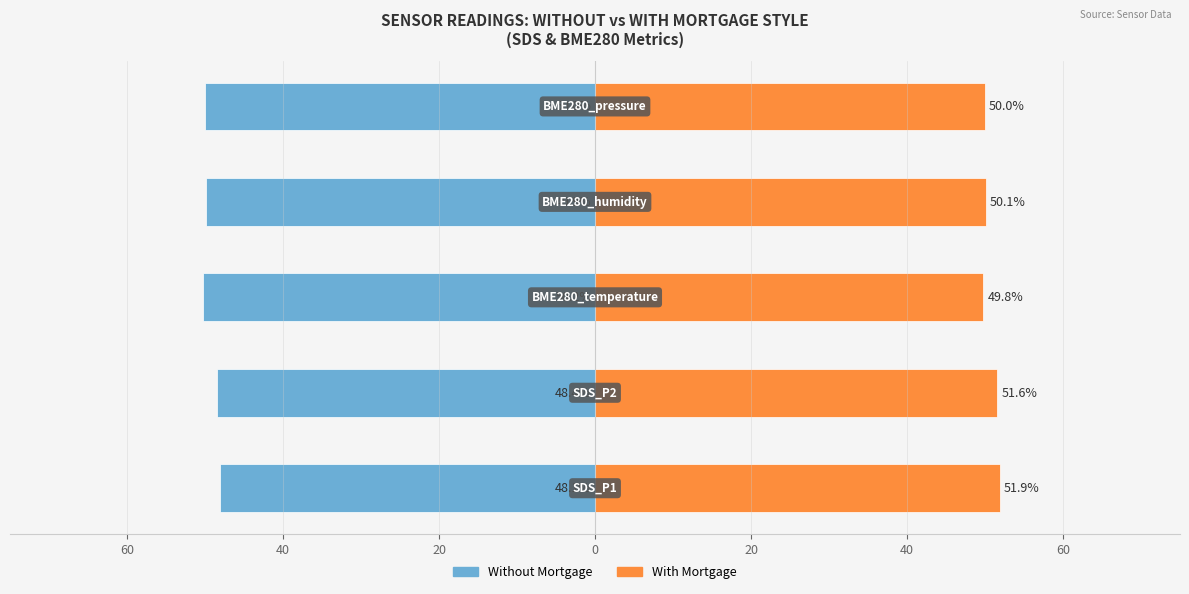

Read the Without Mortgage value at 40.

-48.4